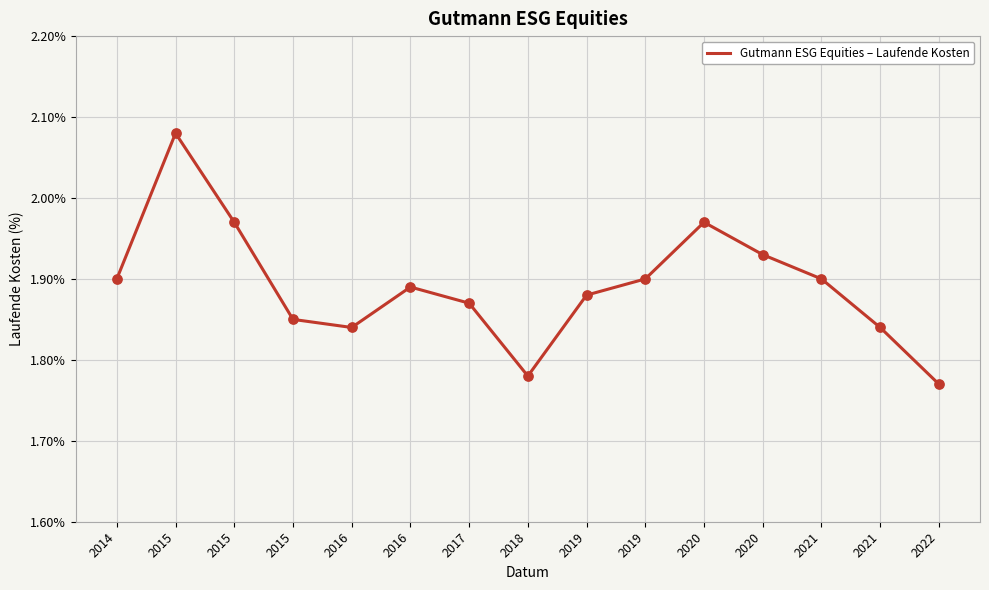

Between 2019 and 2016, which is larger?

2019